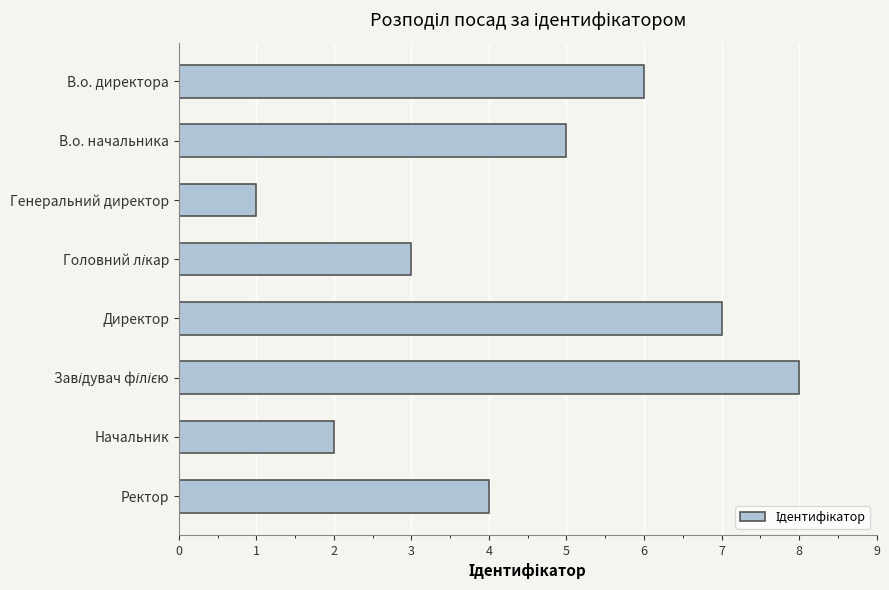

The value at Начальник is 2. True or false?

True